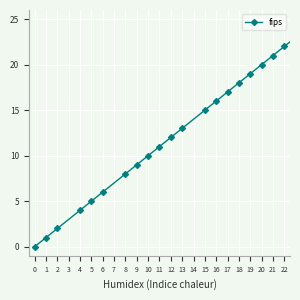

Reading left to right, transcribe all the data shown in this chart.

0	1	2	4	5	6	8	9	10	11	12	13	15	16	17	18	19	20	21	22	23	24	25